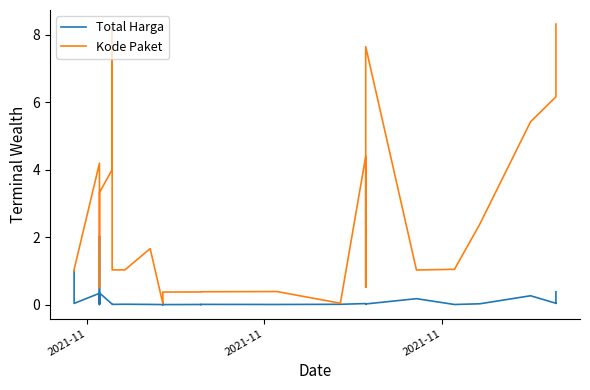

How many data points in Kode Paket are less than 1?

15